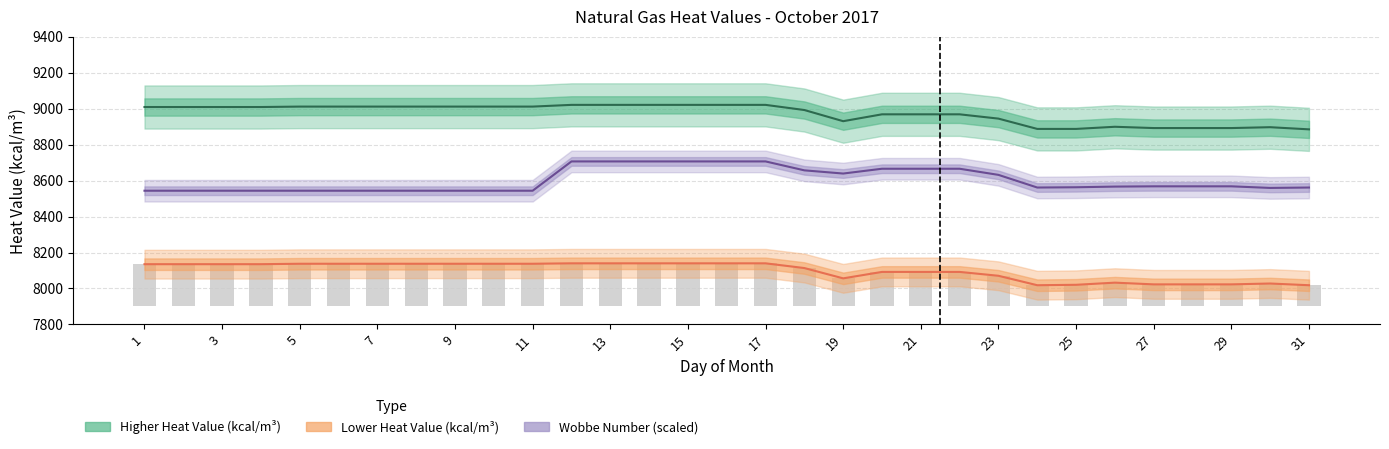

Which category has the highest value in the higher_kcal series?

12